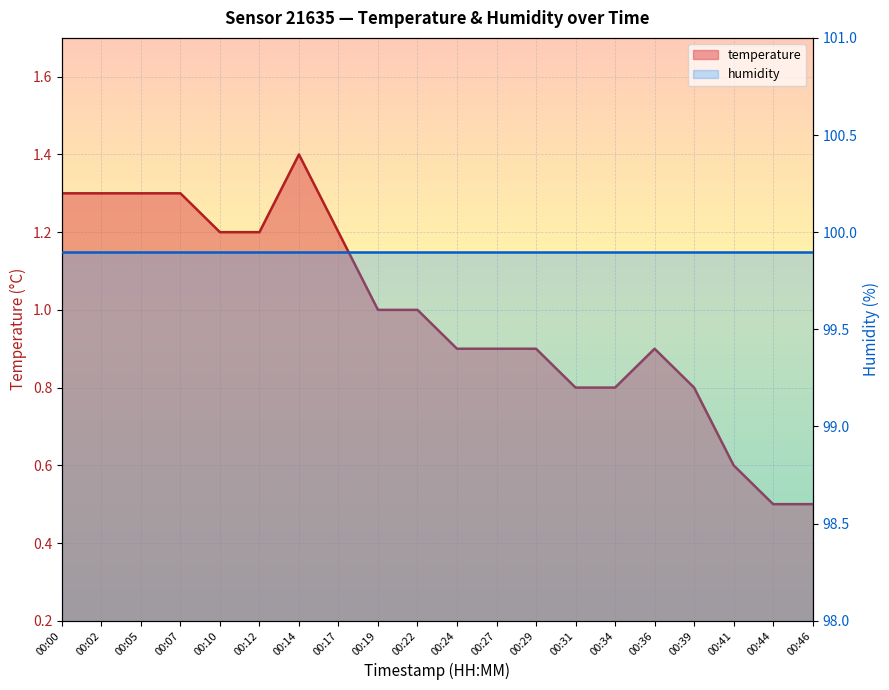

The value at 00:05 is 0.5. True or false?

False